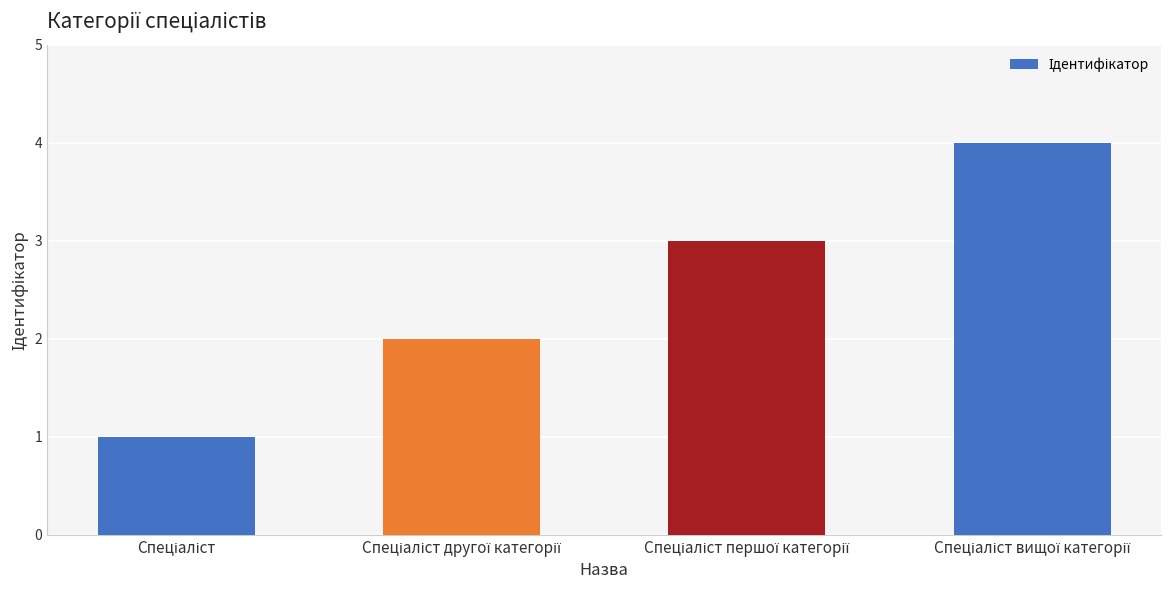

What is the difference between the maximum and minimum values?

3